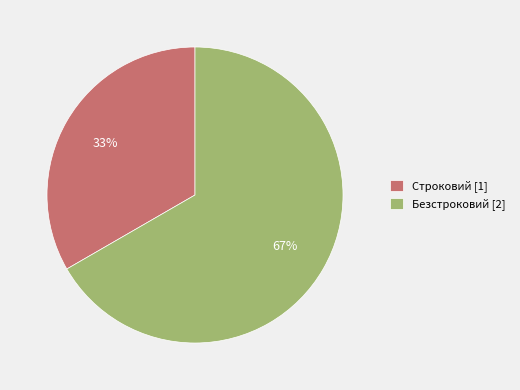

True or false: Безстроковий accounts for 67% of the total.

True